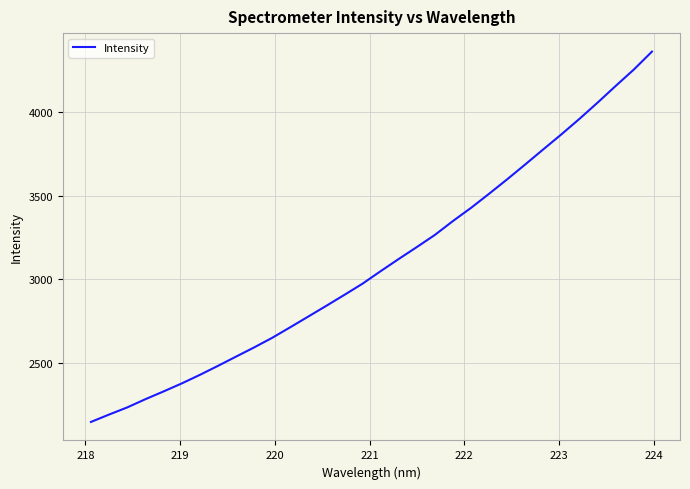

What is the maximum value shown in the chart?

4359.4